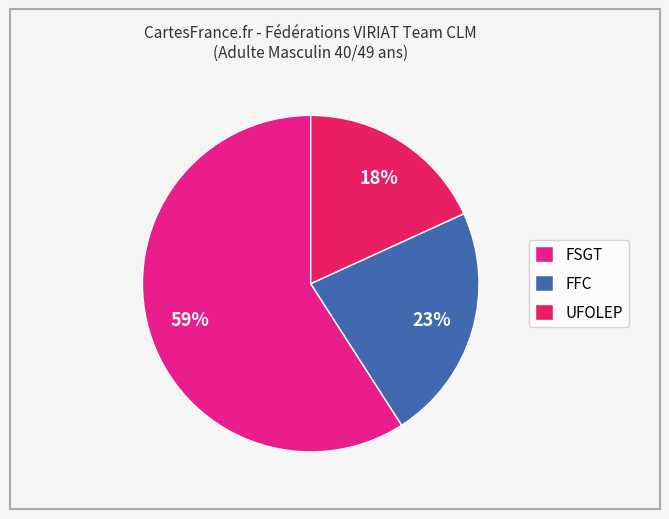

What is the majority slice?

FSGT